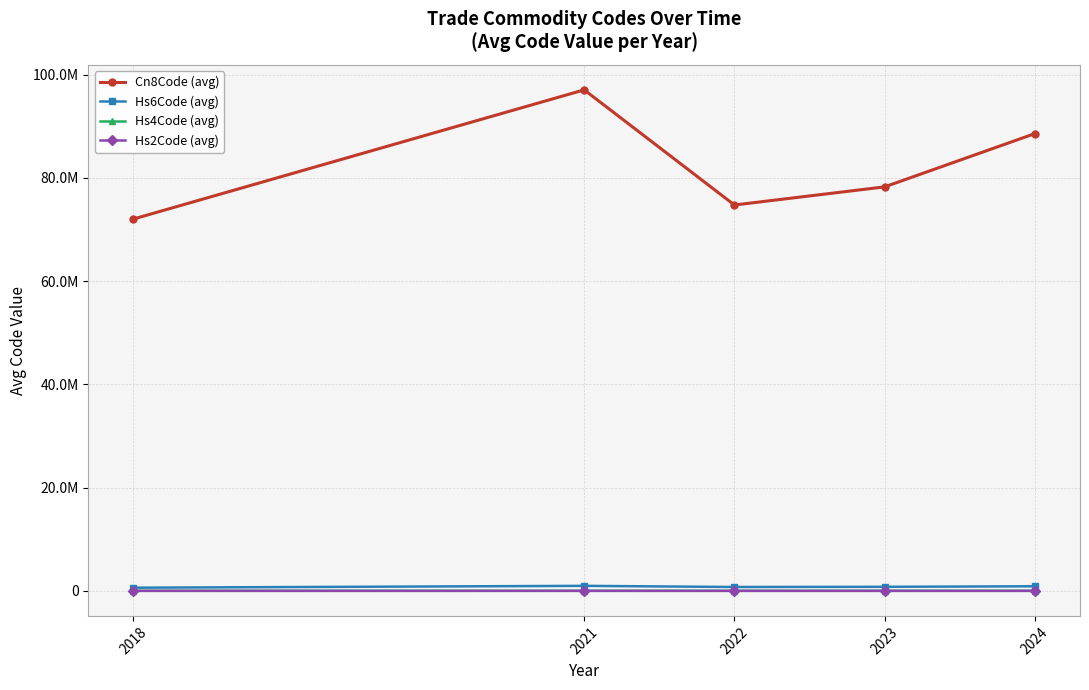

True or false: Hs2Code (avg) and Hs6Code (avg) cross at least once.

False